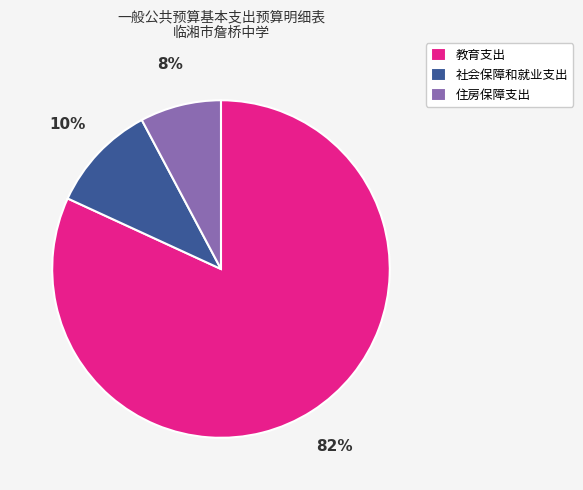

What is the largest slice in the pie chart?

教育支出